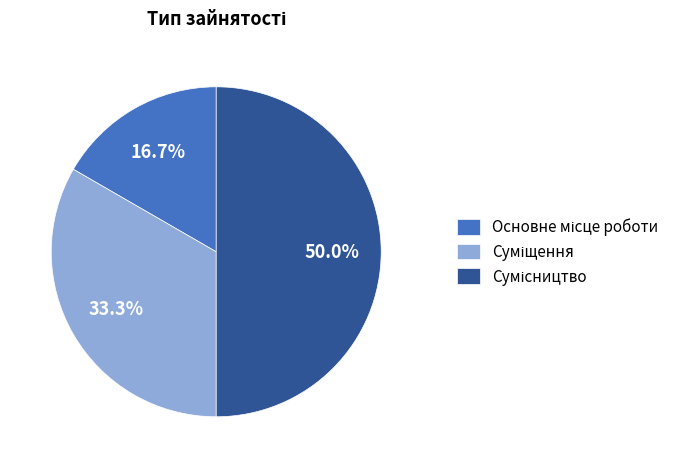

Which category has the smallest portion of the pie?

Основне місце роботи